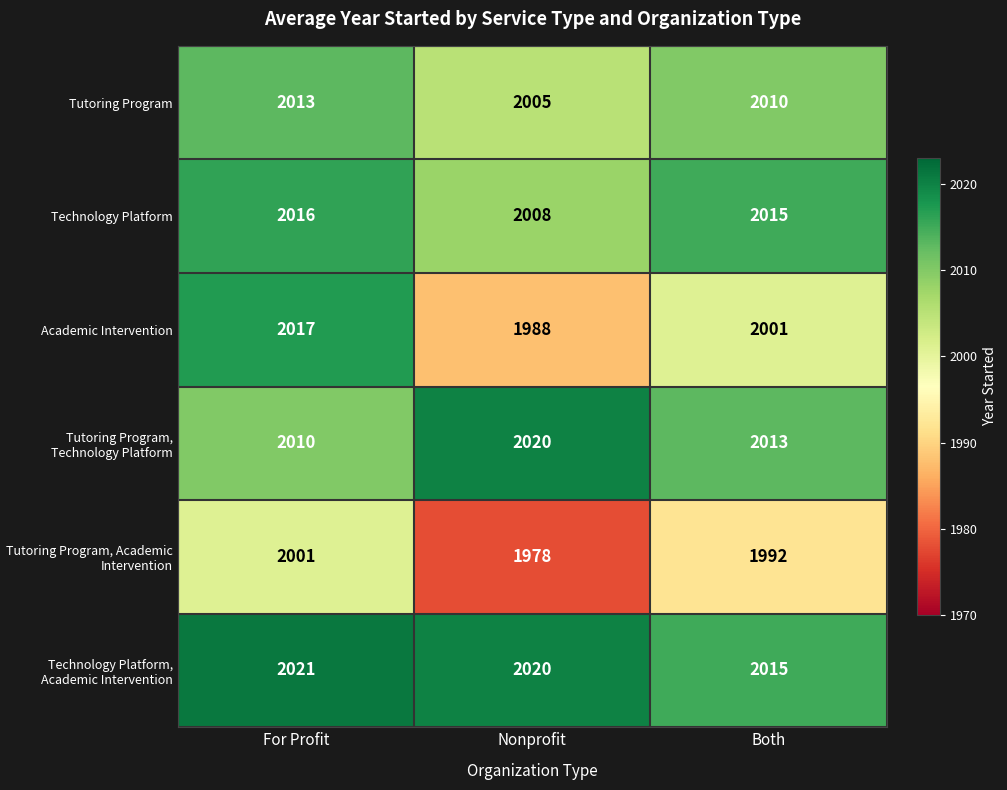

At how many categories does at least one series exceed 2004?

3